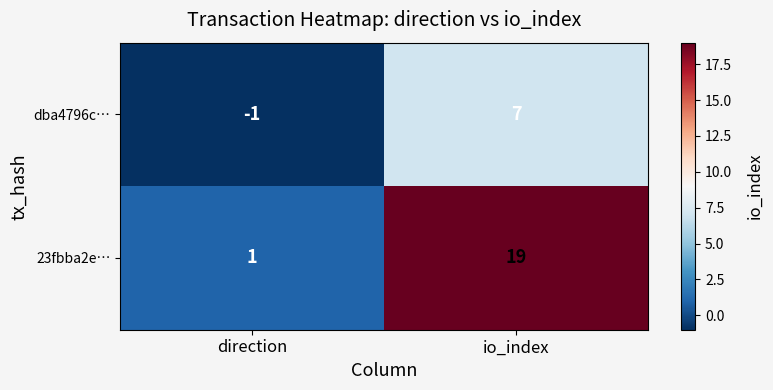

At io_index, list the series in order from largest to smallest.

23fbba2e…, dba4796c…